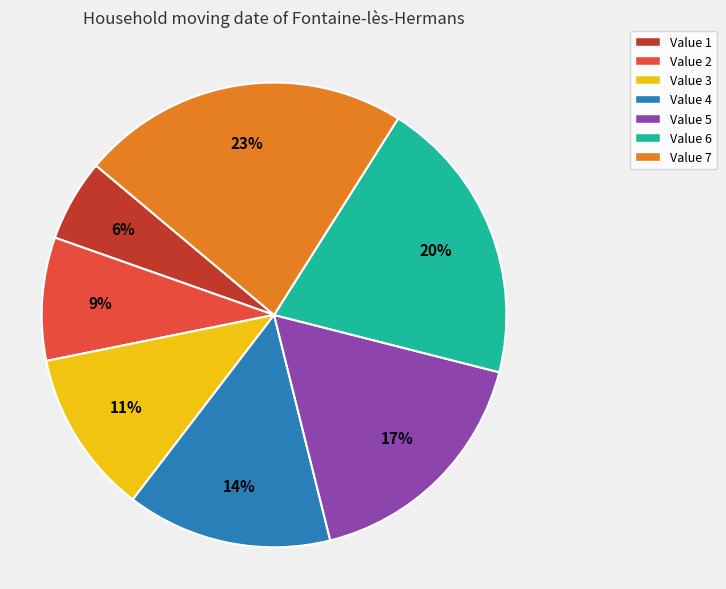

Is Value 2 the majority of the pie?

No